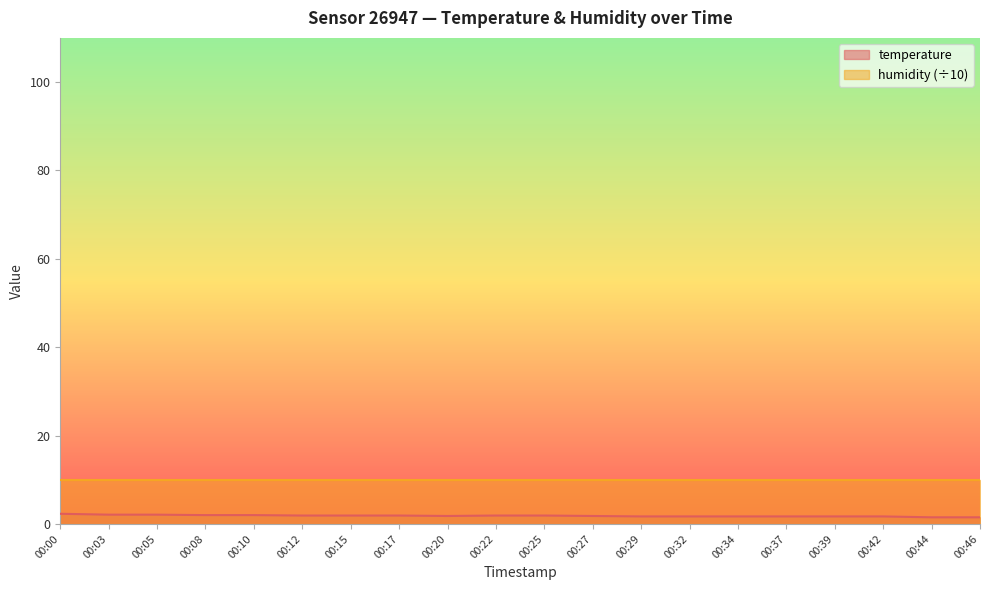

Which label corresponds to the largest value in the chart?

00:00